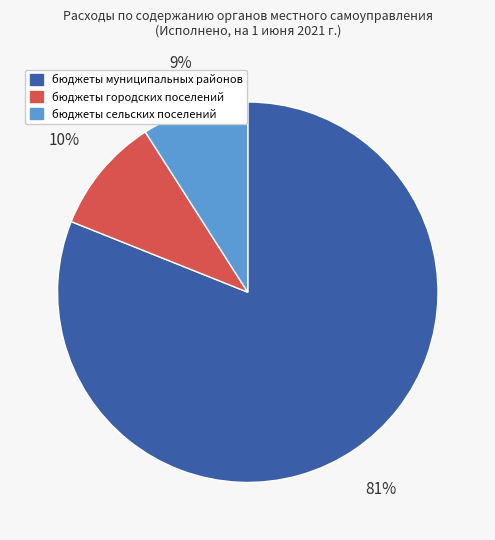

Which category accounts for the majority?

бюджеты муниципальных районов